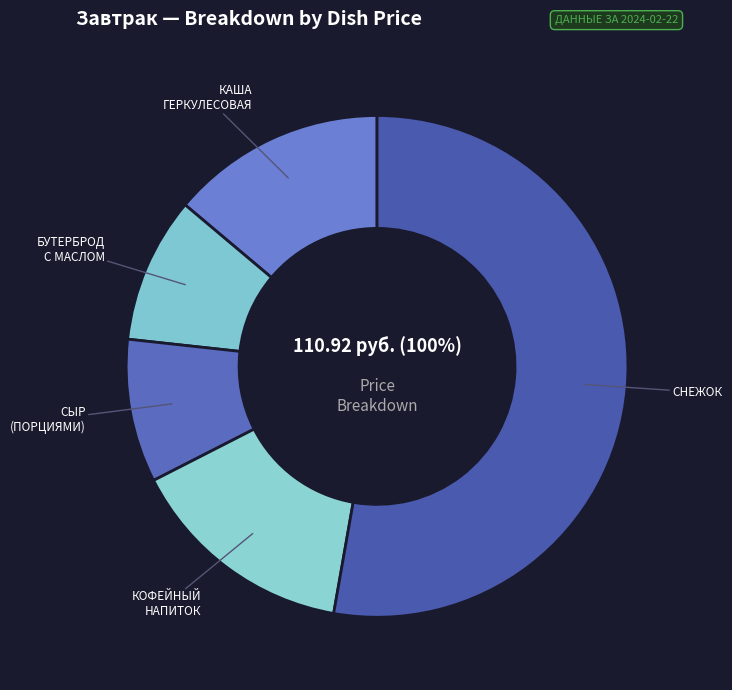

Is there any slice that represents more than half of the pie?

Yes